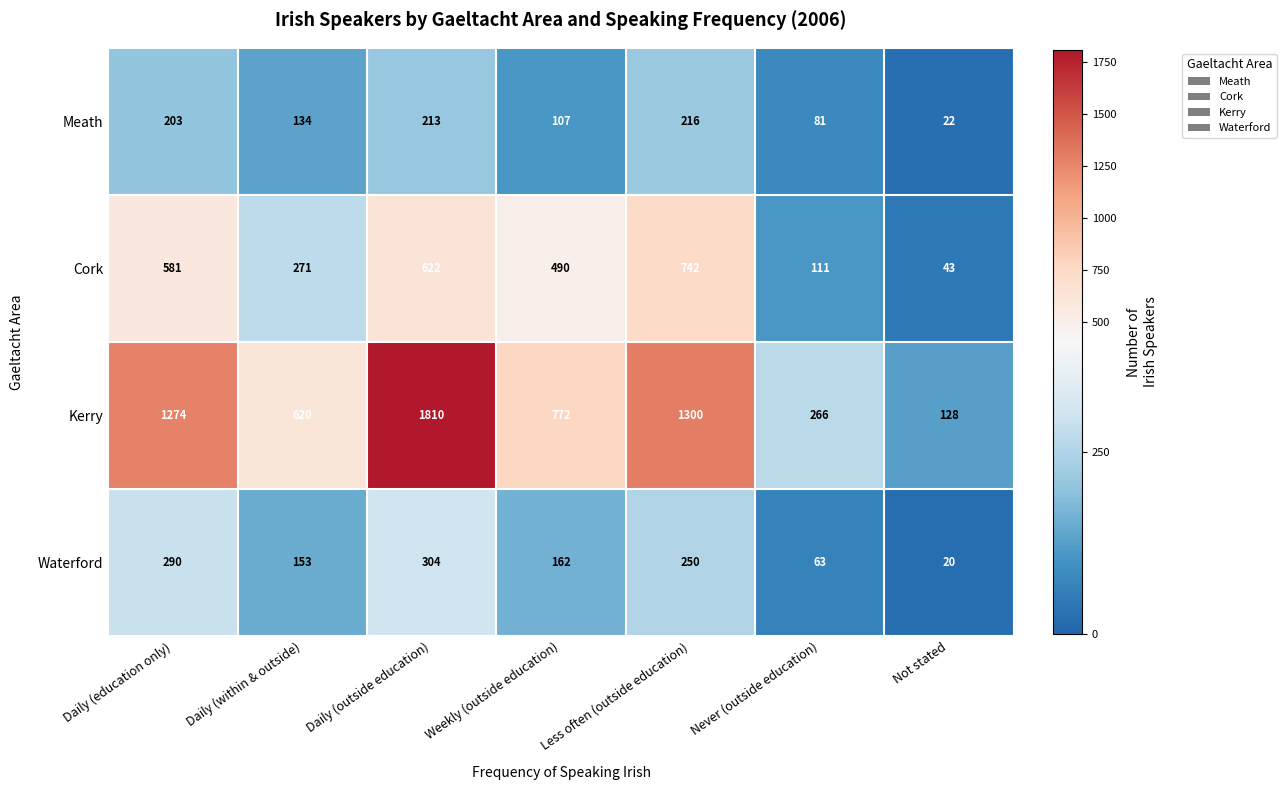

Rank the series at Less often (outside education) from highest to lowest value.

Kerry, Cork, Waterford, Meath